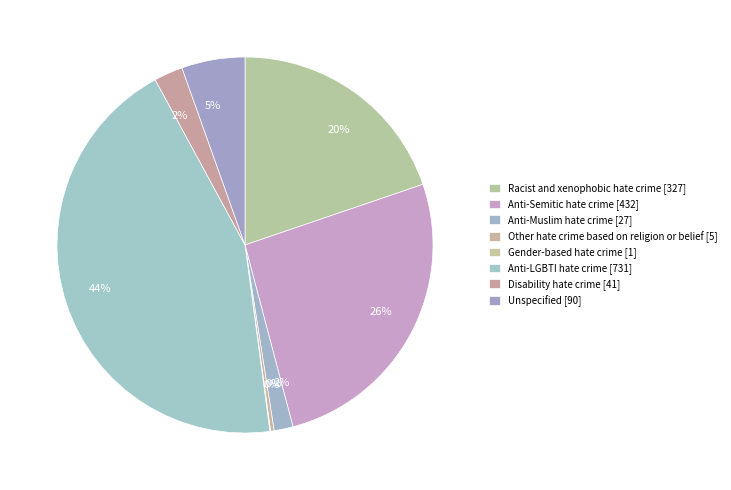

Does Other hate crime based on religion or belief represent more than half of the total?

No